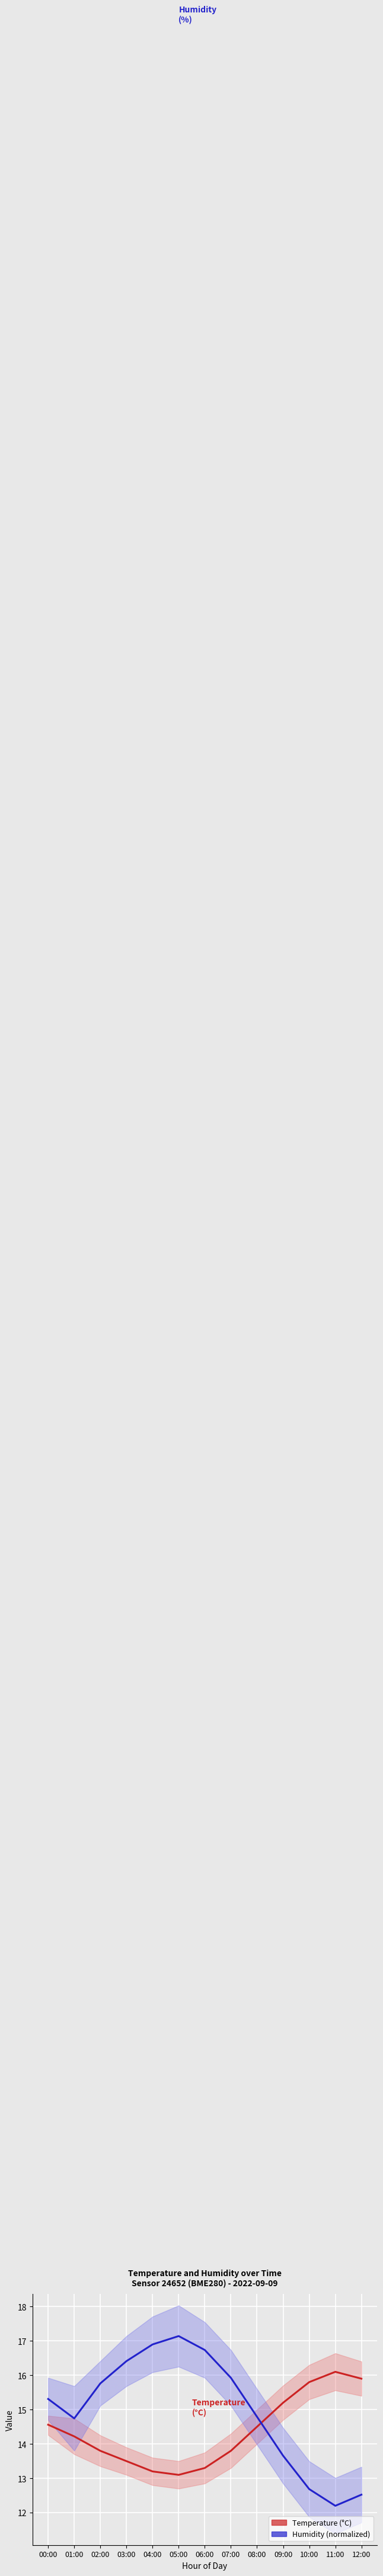

True or false: humidity and temperature cross at least once.

True